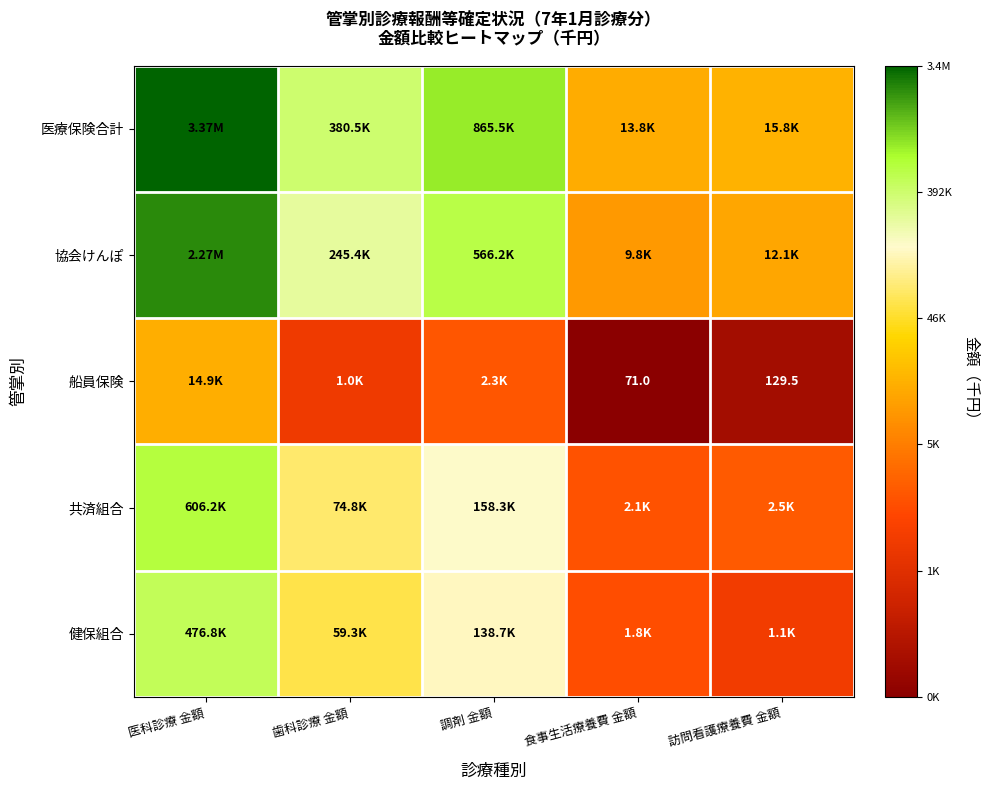

At which label is 共済組合 closest to 4?

訪問看護療養費 金額